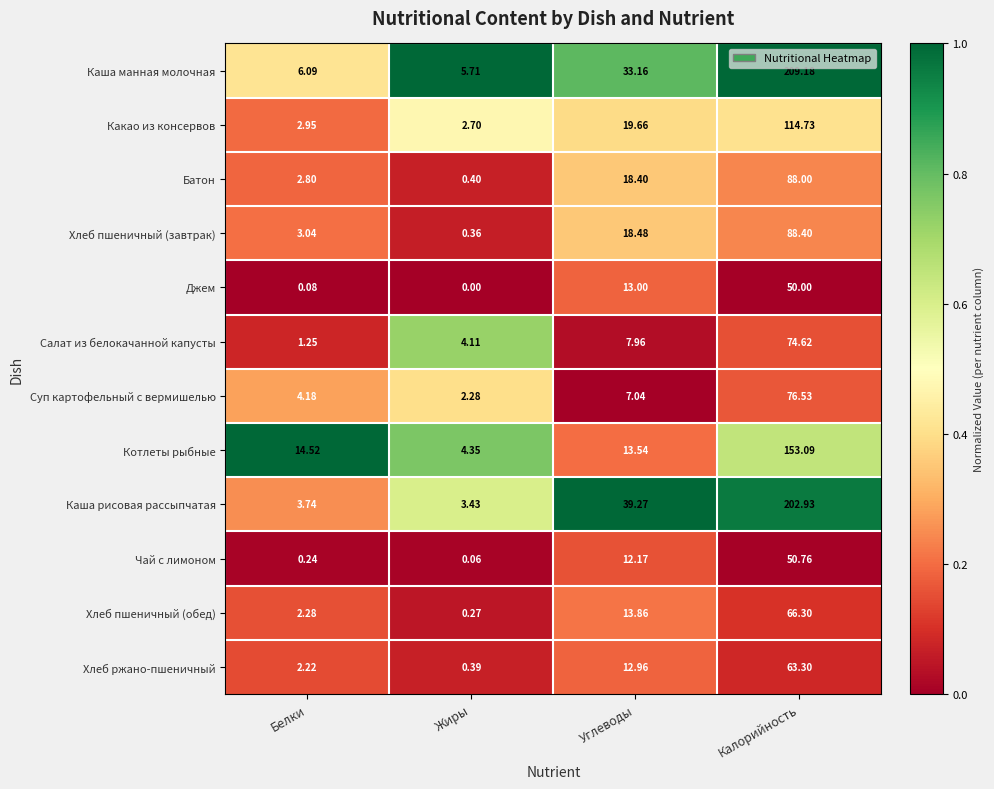

What is the greatest value displayed?

209.2